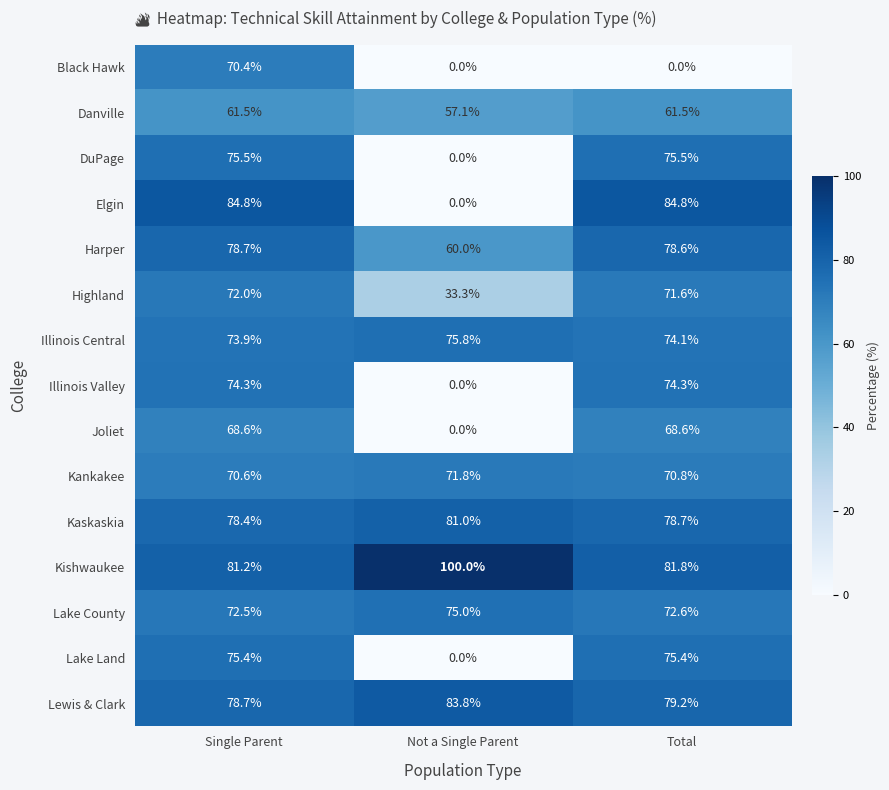

The value of Highland at Total is 71.6. True or false?

True